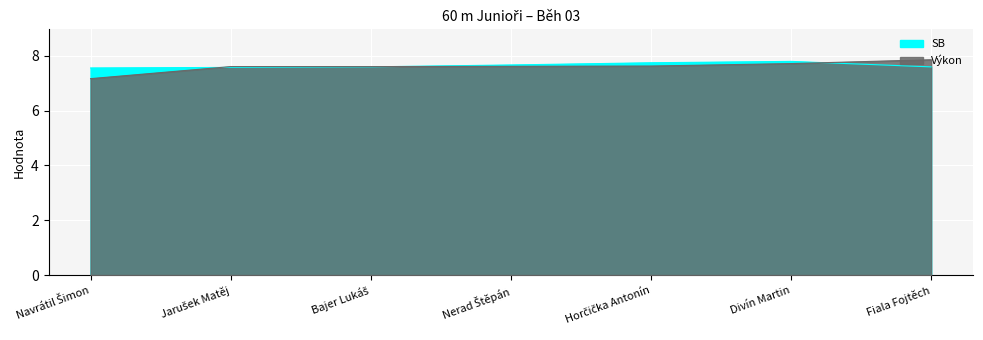

What is the smallest value displayed?

7.2